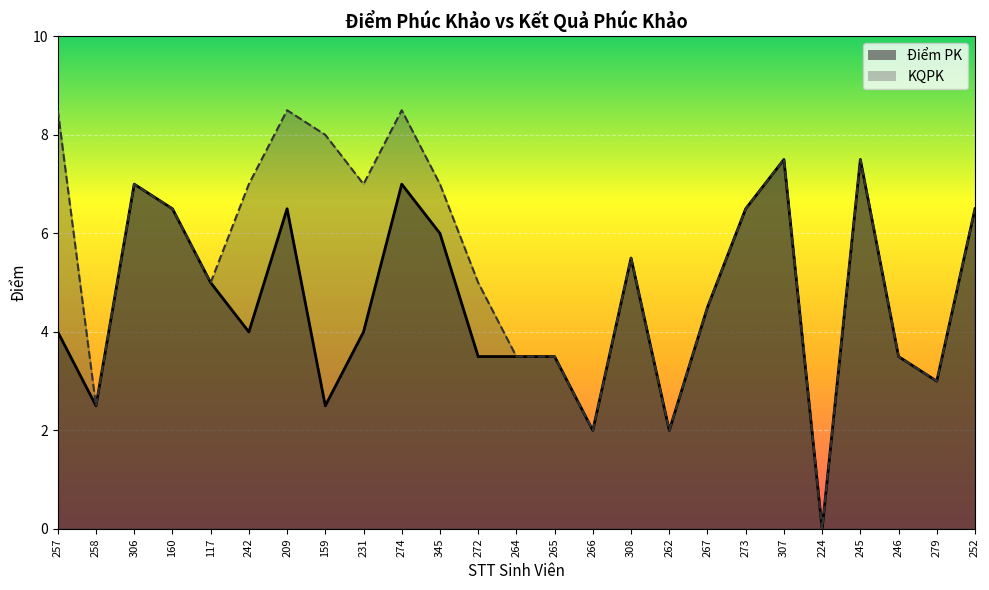

Where is the first local maximum for KQPK?

306